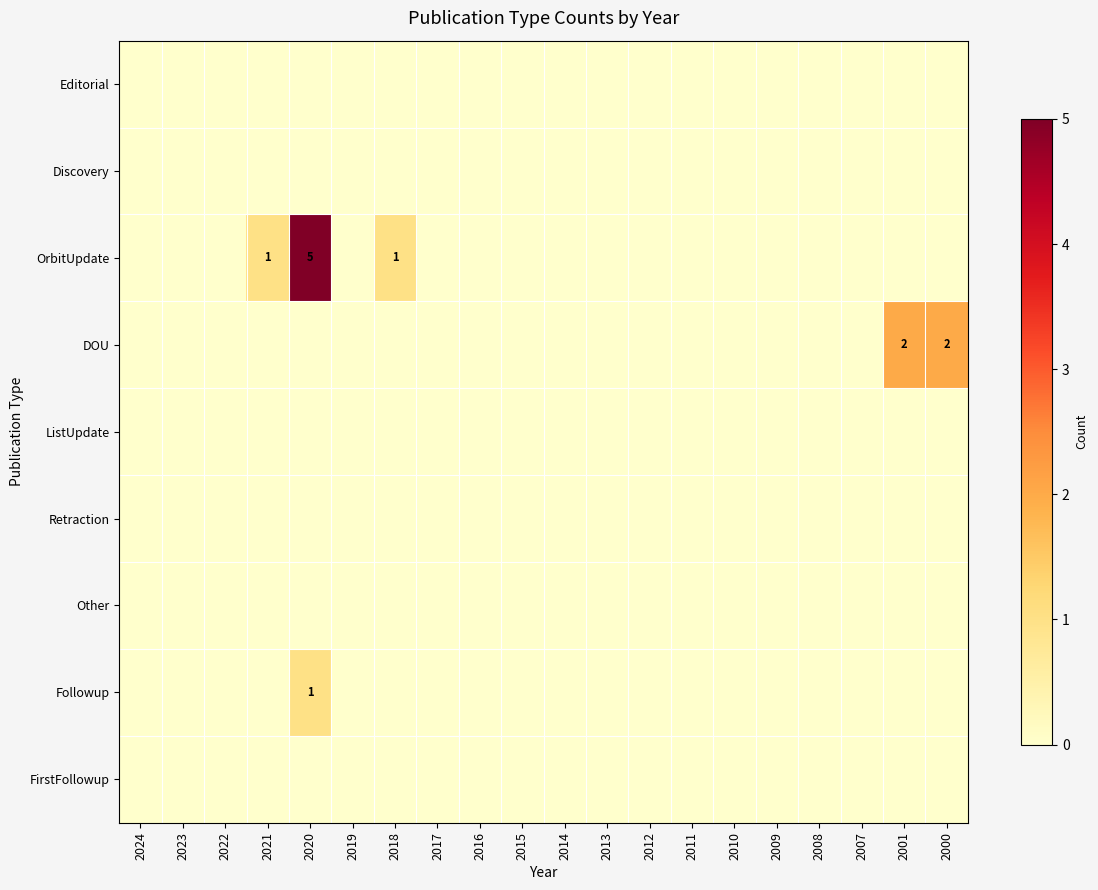

How many positive values does the DOU series have?

2